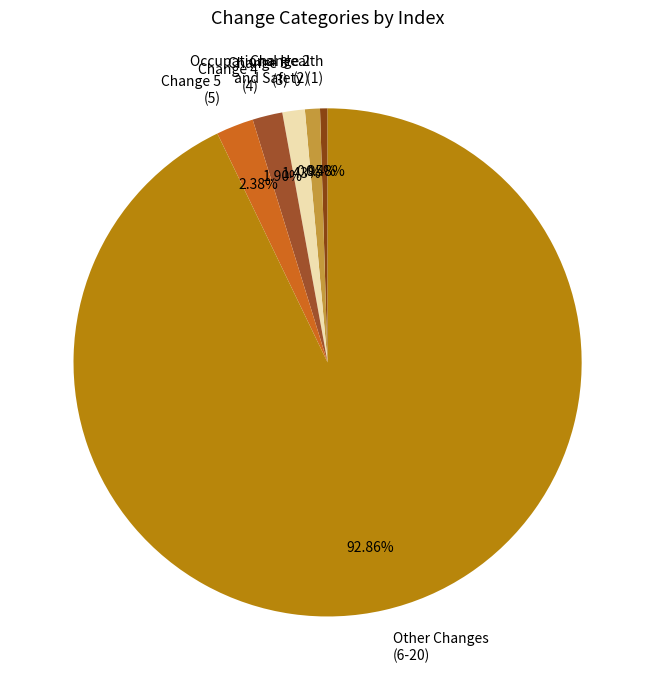

Is the sum of Other Changes (6-20) and Occupational Health and Safety (1) greater than half?

Yes